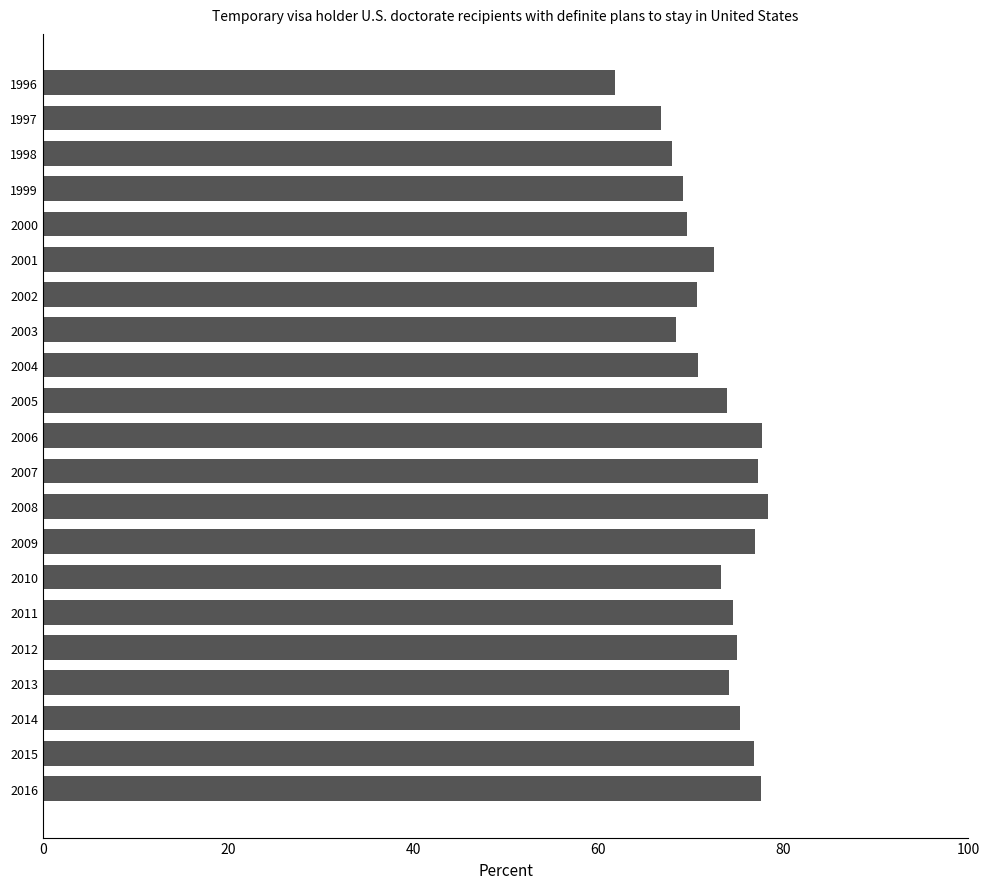

What is the minimum value shown in the chart?

61.8